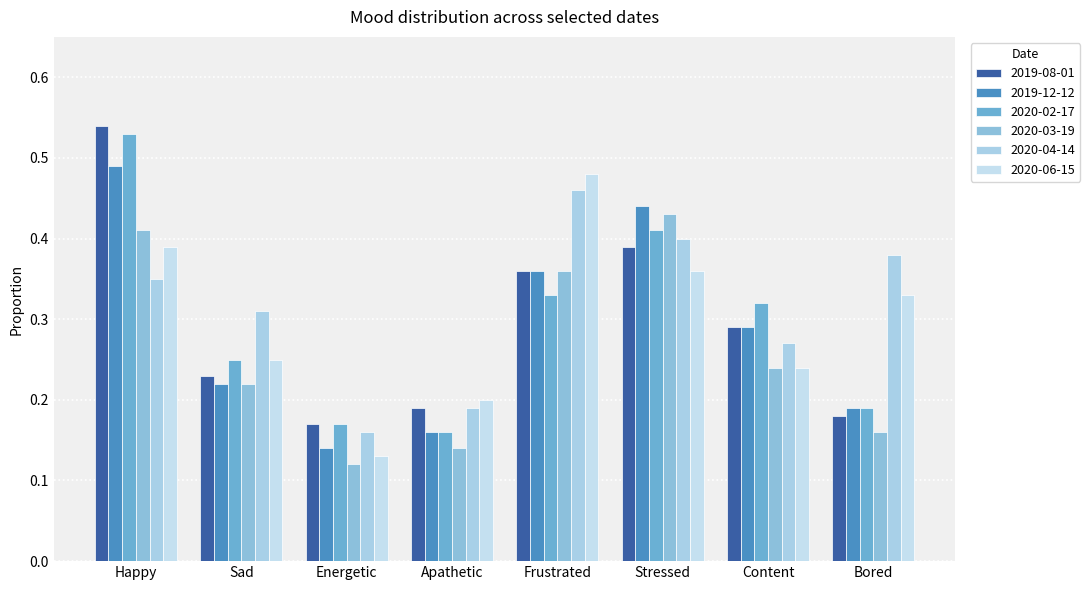

How many series are shown in this chart?

6